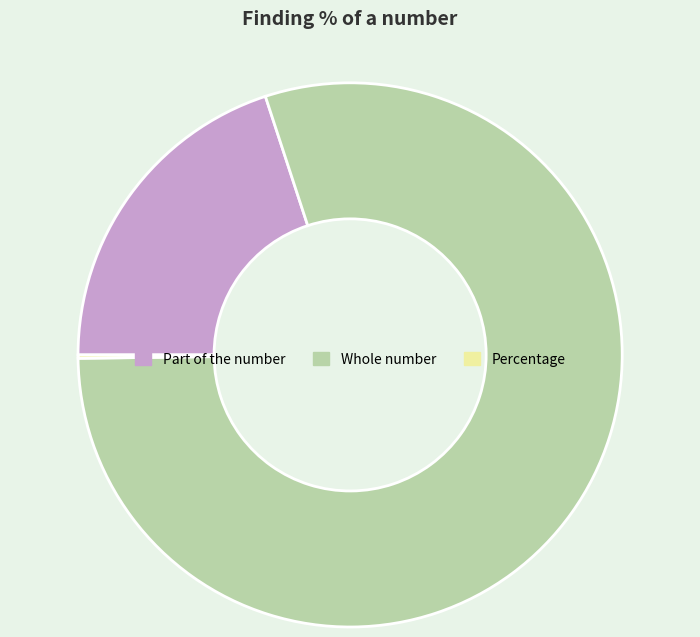

Do Part of the number and Whole number together represent more than half of the pie?

Yes